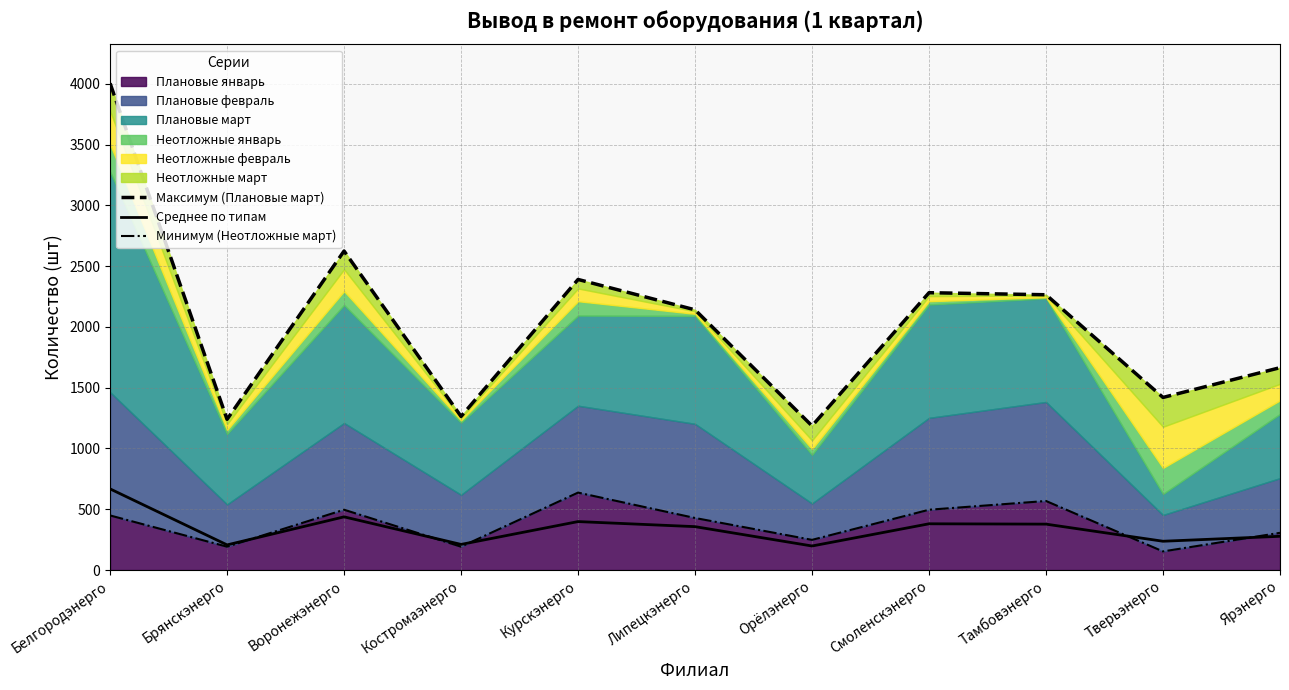

True or false: Среднее по типам and Максимум (Плановые март) intersect in this chart.

False